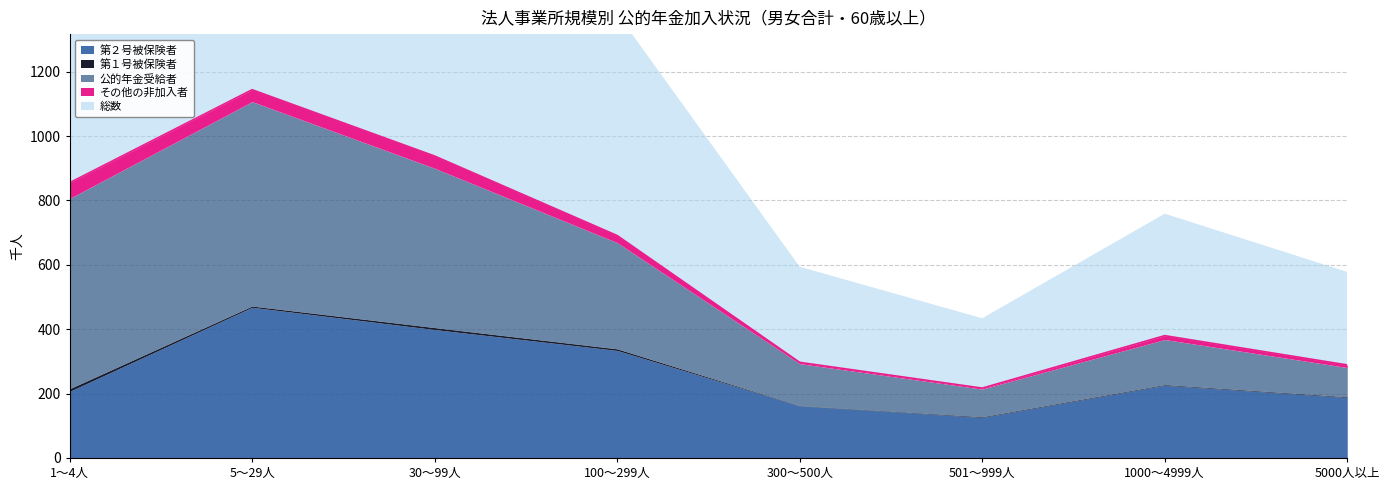

Reading left to right, extract all data points from this chart.

第２号被保険者: 1～4人=207	5～29人=468	30～99人=399	100～299人=334	300～500人=162	501～999人=126	1000～4999人=226	5000人以上=188
第１号被保険者: 1～4人=8	5～29人=4	30～99人=6	100～299人=5	300～500人=1	501～999人=2	1000～4999人=2	5000人以上=2
公的年金受給者: 1～4人=591	5～29人=635	30～99人=495	100～299人=330	300～500人=130	501～999人=86	1000～4999人=140	5000人以上=91
その他の非加入者: 1～4人=49	5～29人=37	30～99人=38	100～299人=22	300～500人=4	501～999人=3	1000～4999人=12	5000人以上=8
総数: 1～4人=855	5～29人=1145	30～99人=938	100～299人=690	300～500人=297	501～999人=217	1000～4999人=379	5000人以上=289